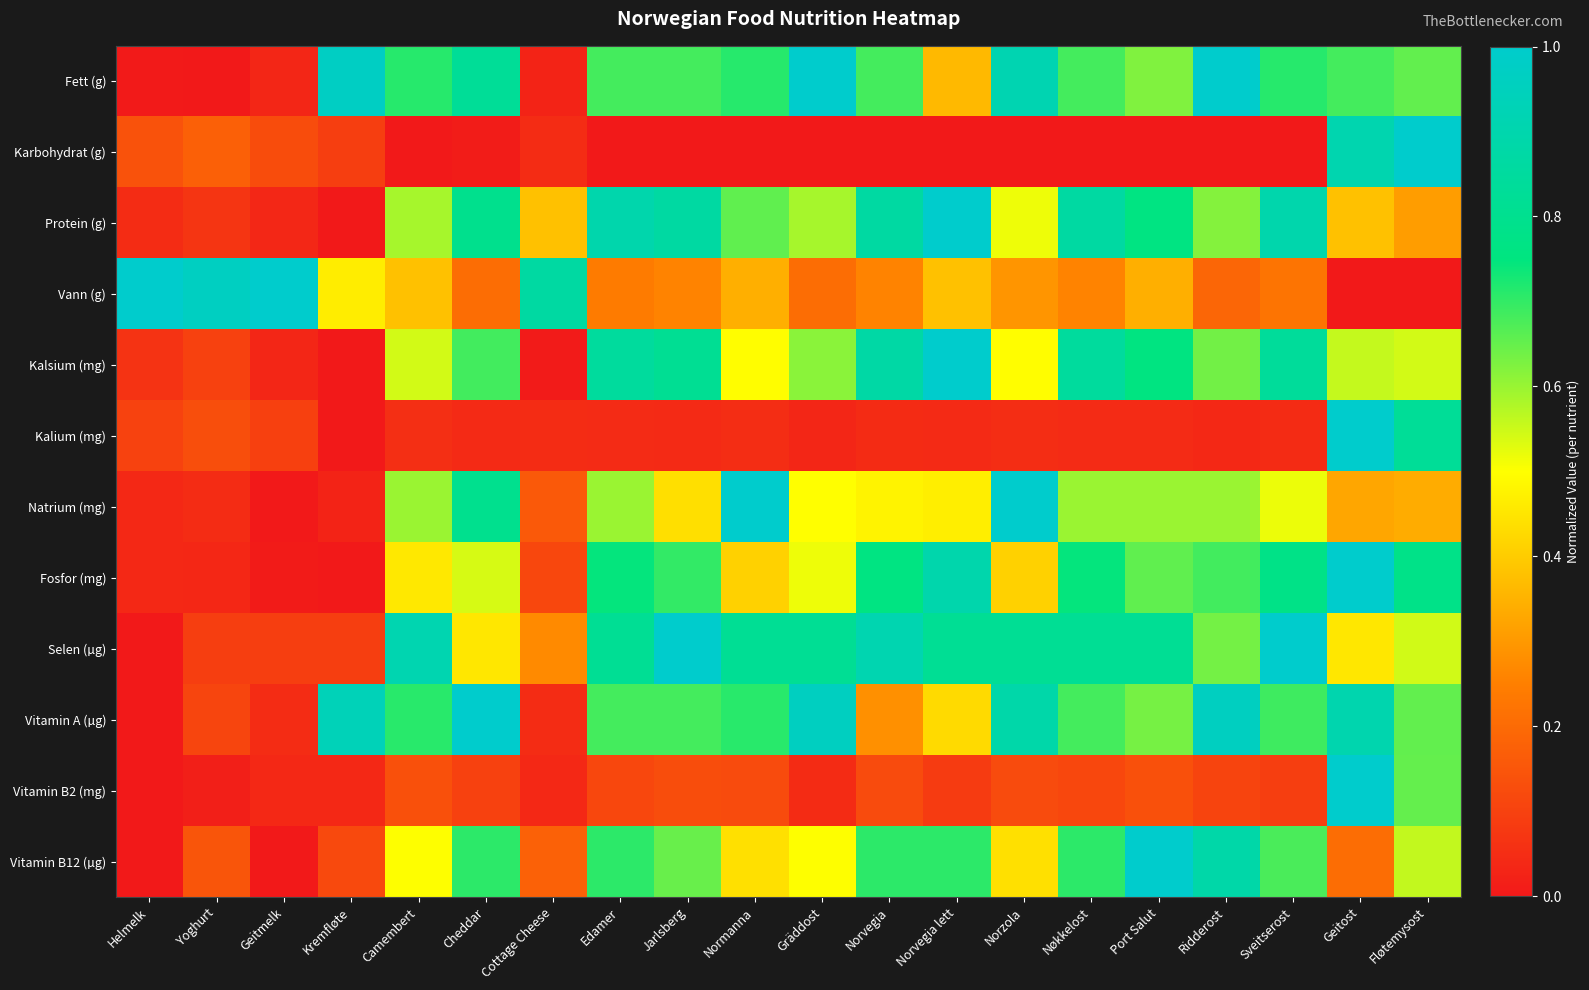

Which series has the largest range (max minus min)?

Fett (g)